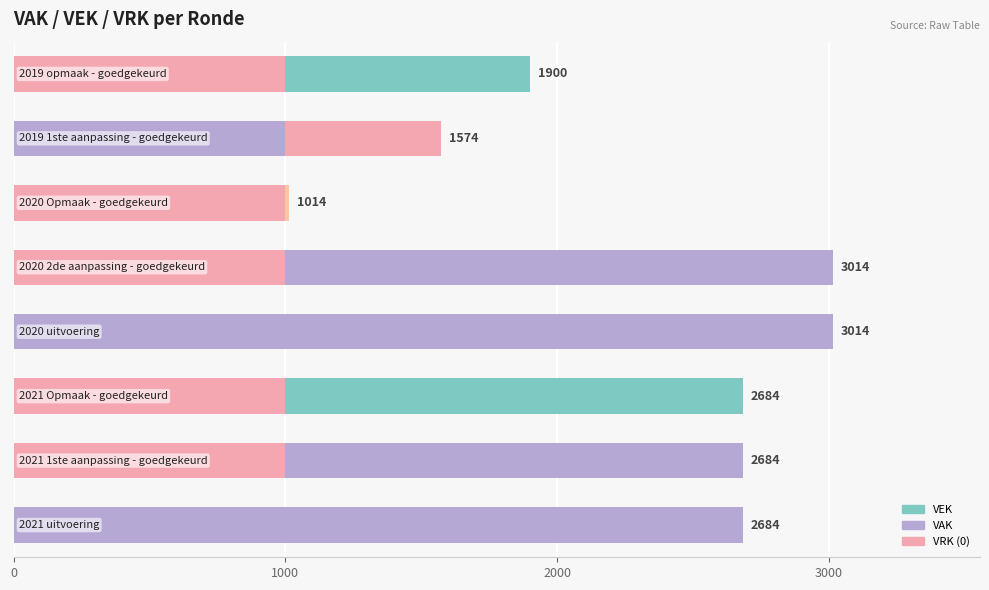

Count the VEK values in the range 1900 to 3014.

6